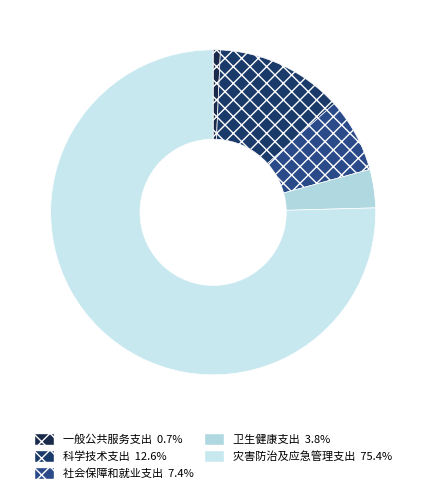

Is it true that 一般公共服务支出 is 11% of the pie?

False